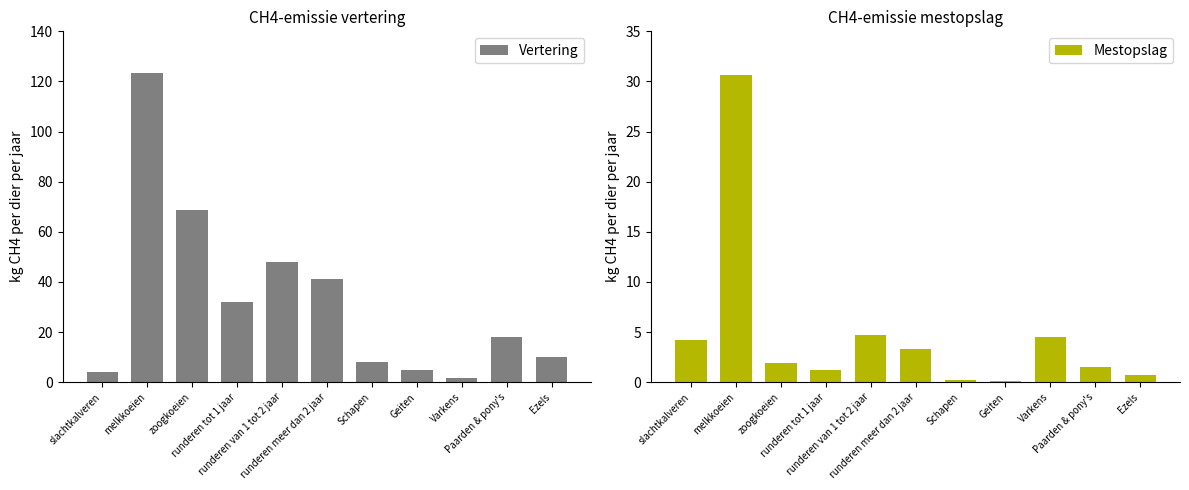

Between Varkens and Paarden & pony's, which series saw the biggest shift?

Vertering